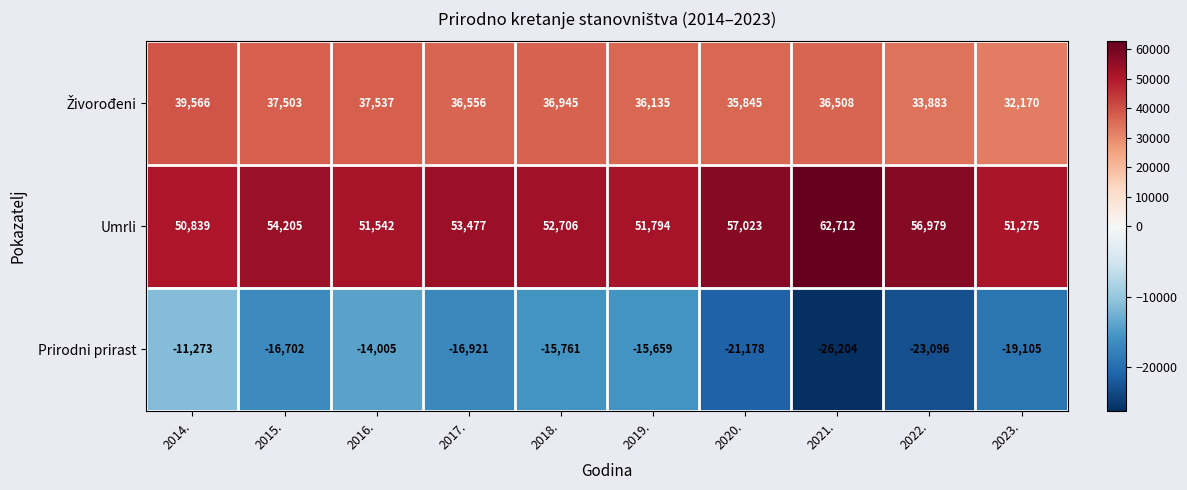

What is the total value across all series at 2014.?

79132